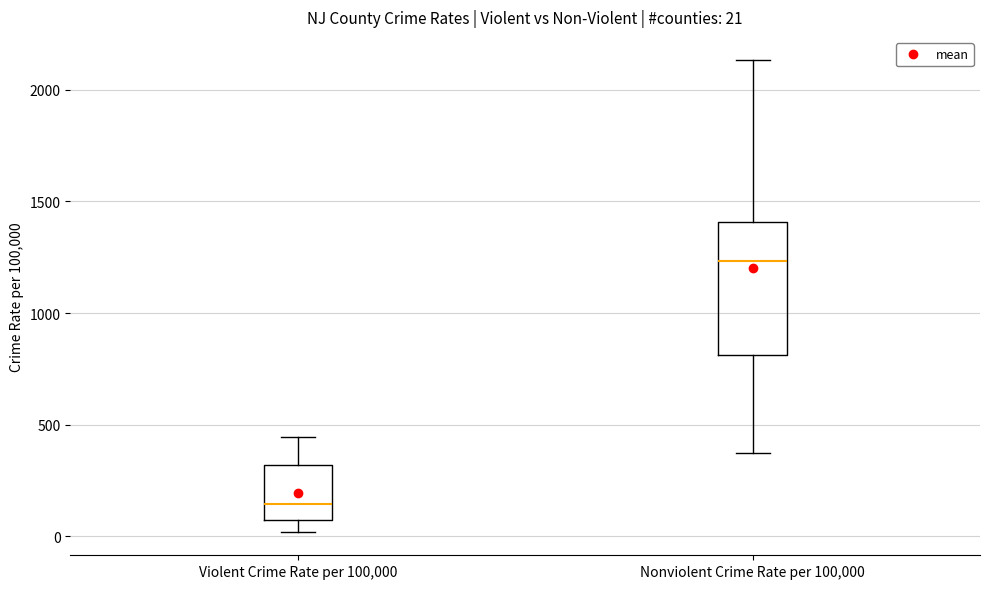

Which box's median line is the highest?

Nonviolent Crime Rate per 100,000